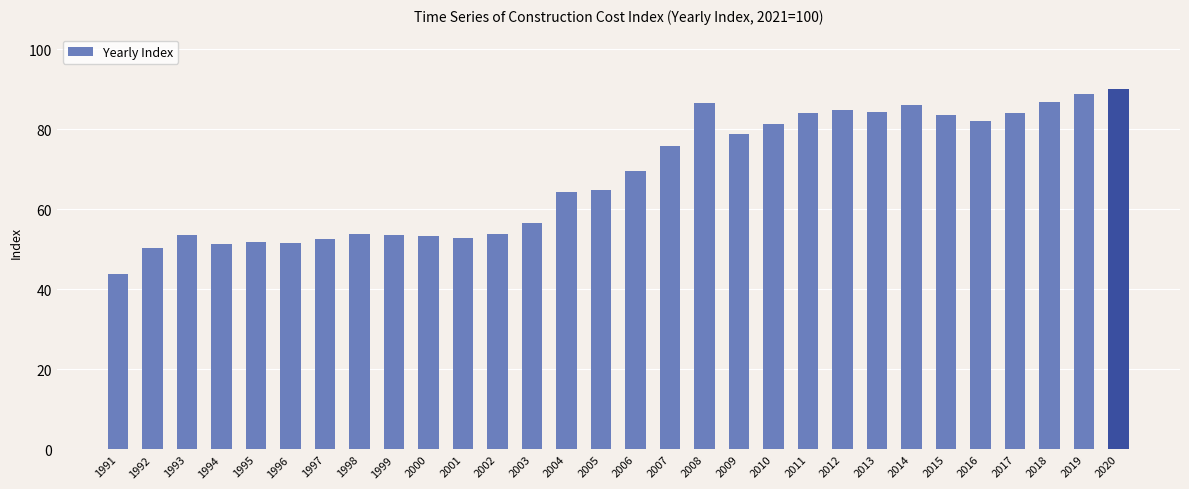

What is the smallest value displayed?

43.9